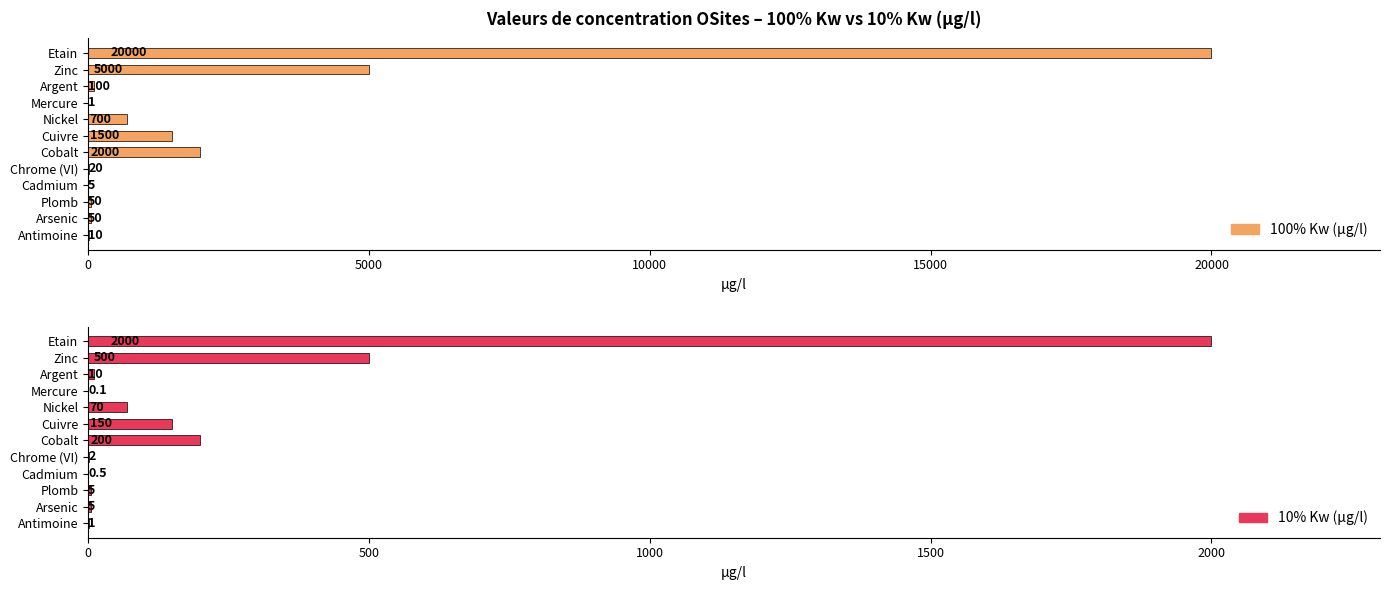

Reading left to right, list all the values displayed in this chart.

100% Kw (µg/l): 10.0	50.0	50.0	5.0	20.0	2000.0	1500.0	700.0	1.0	100.0	5000.0	20000.0
10% Kw (µg/l): 1.0	5.0	5.0	0.5	2.0	200.0	150.0	70.0	0.1	10.0	500.0	2000.0